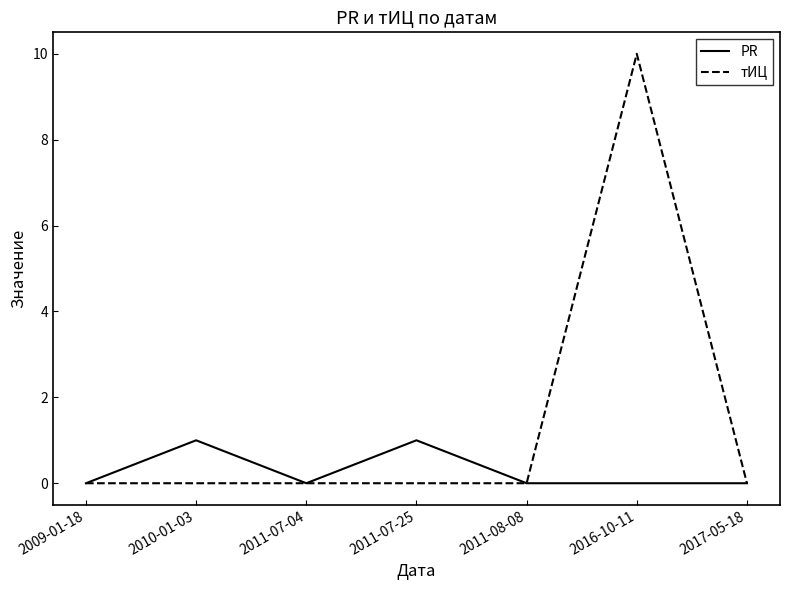

The value of PR at 2011-07-04 is 0. True or false?

True